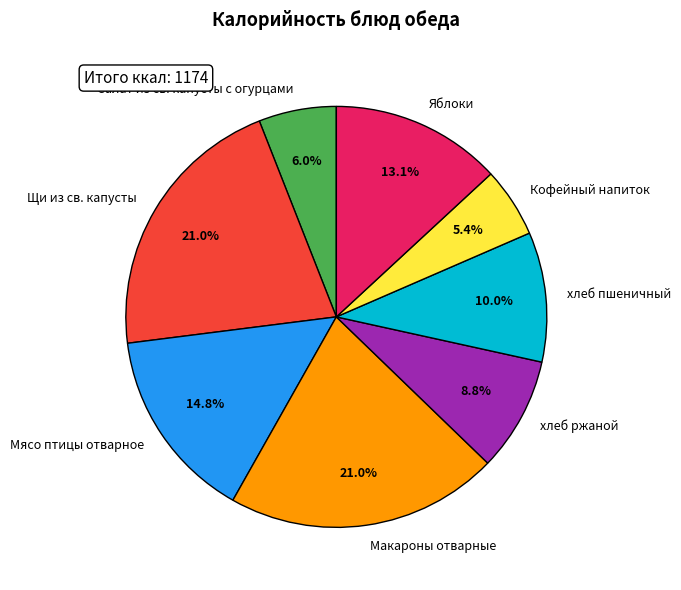

To the nearest percent, what percentage of the pie is Мясо птицы отварное?

15%